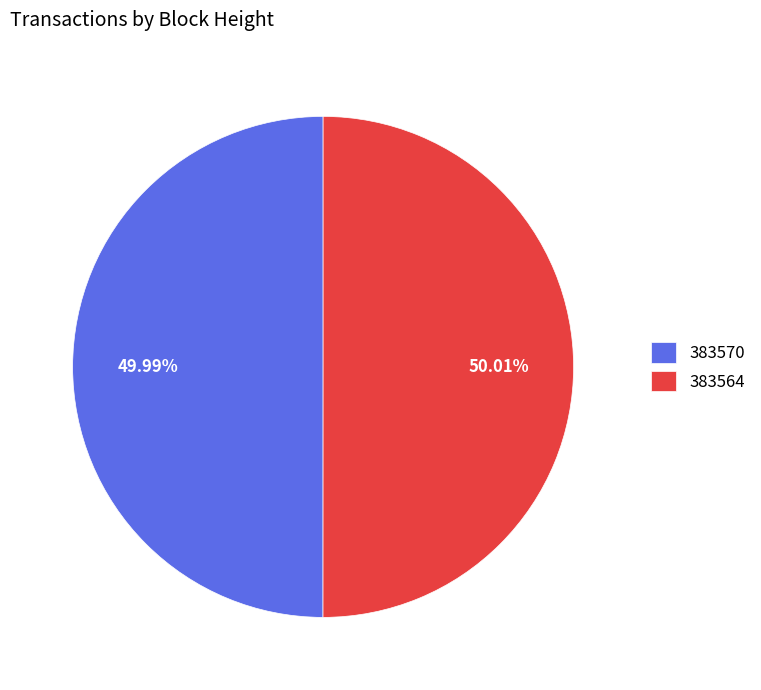

True or false: 383570 accounts for 63% of the total.

False